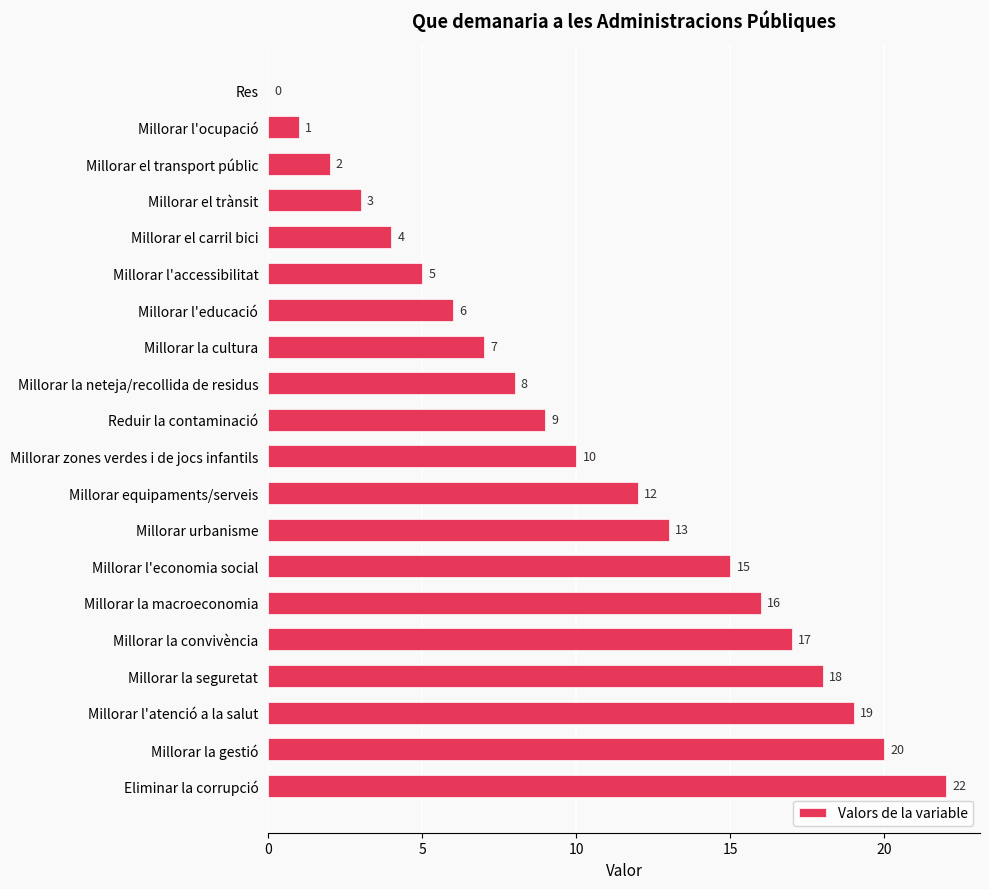

What is the approximate value at Millorar la macroeconomia, to the nearest 10?

20